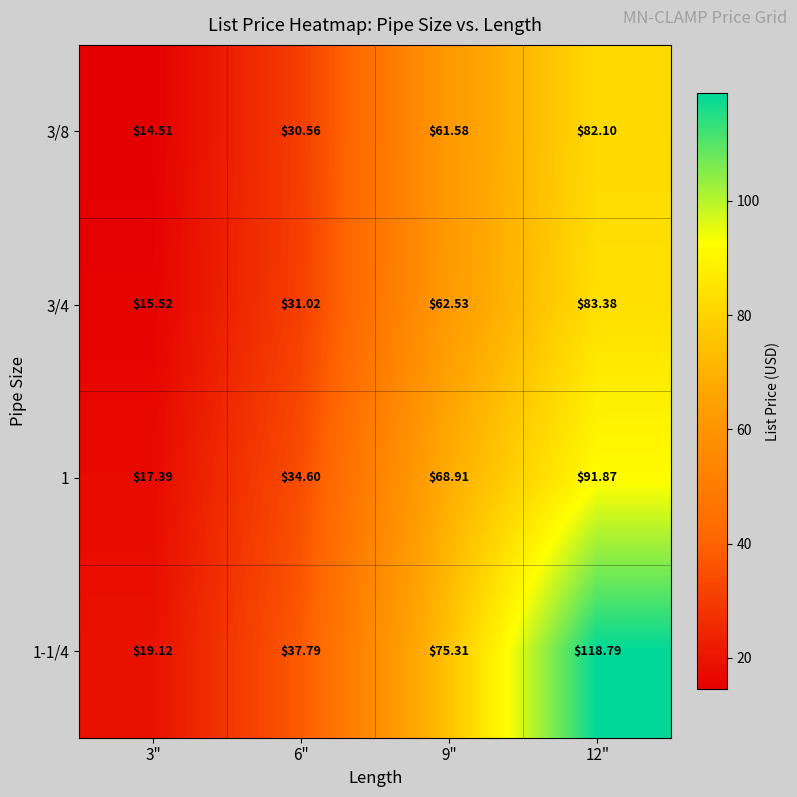

What is the maximum value shown in the chart?

118.8